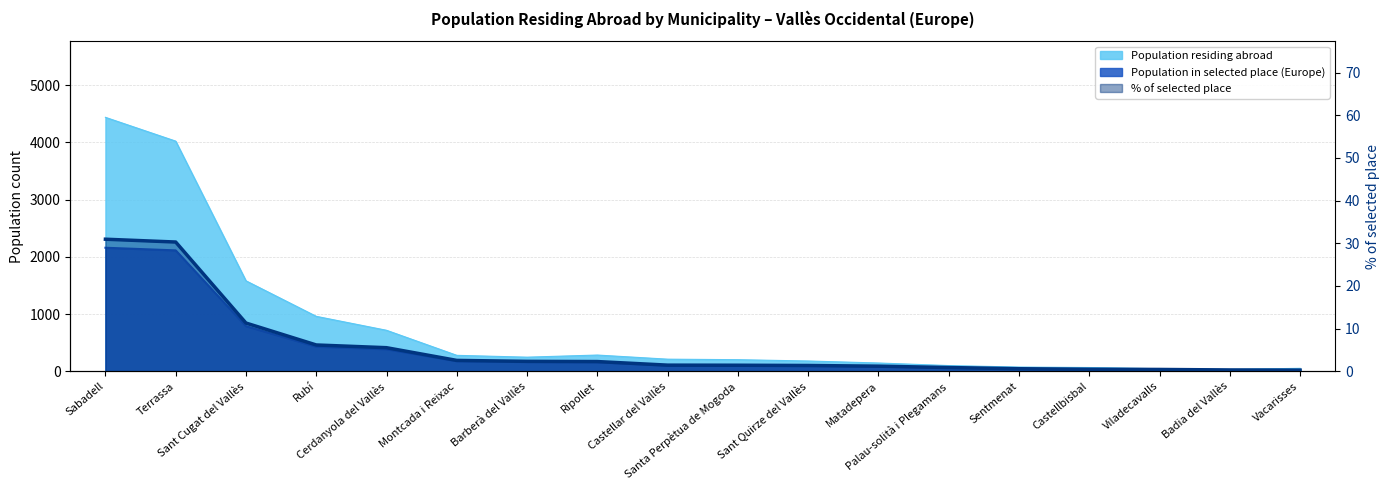

Is it true that Population in selected place (Europe) equals 35.9 at Badia del Vallès?

False